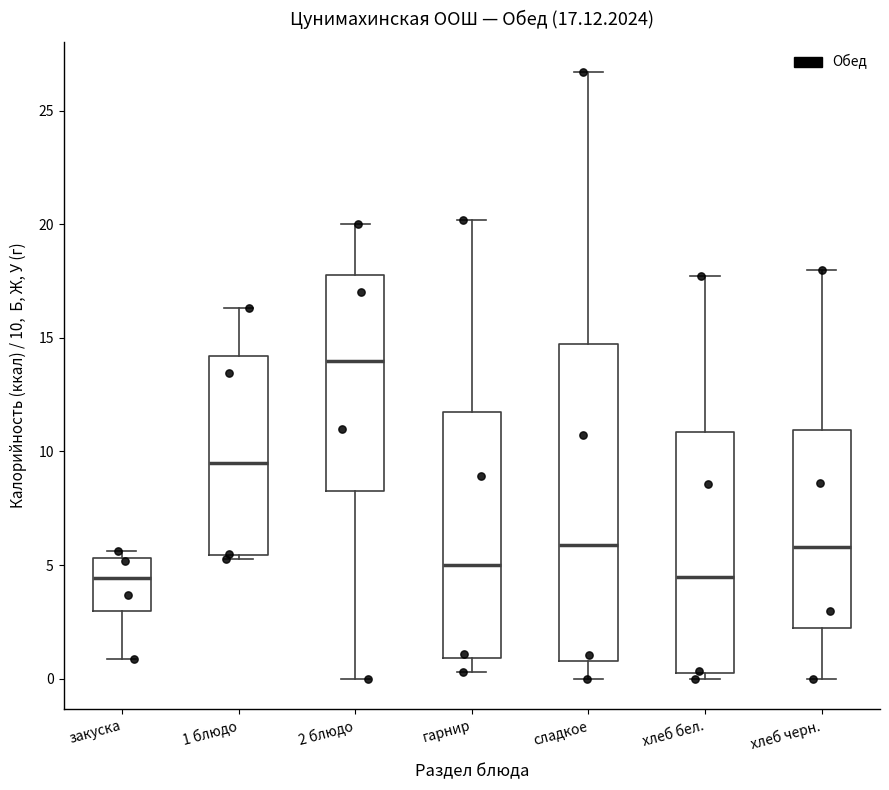

Which box is the tallest, from its lower edge to its upper edge?

сладкое